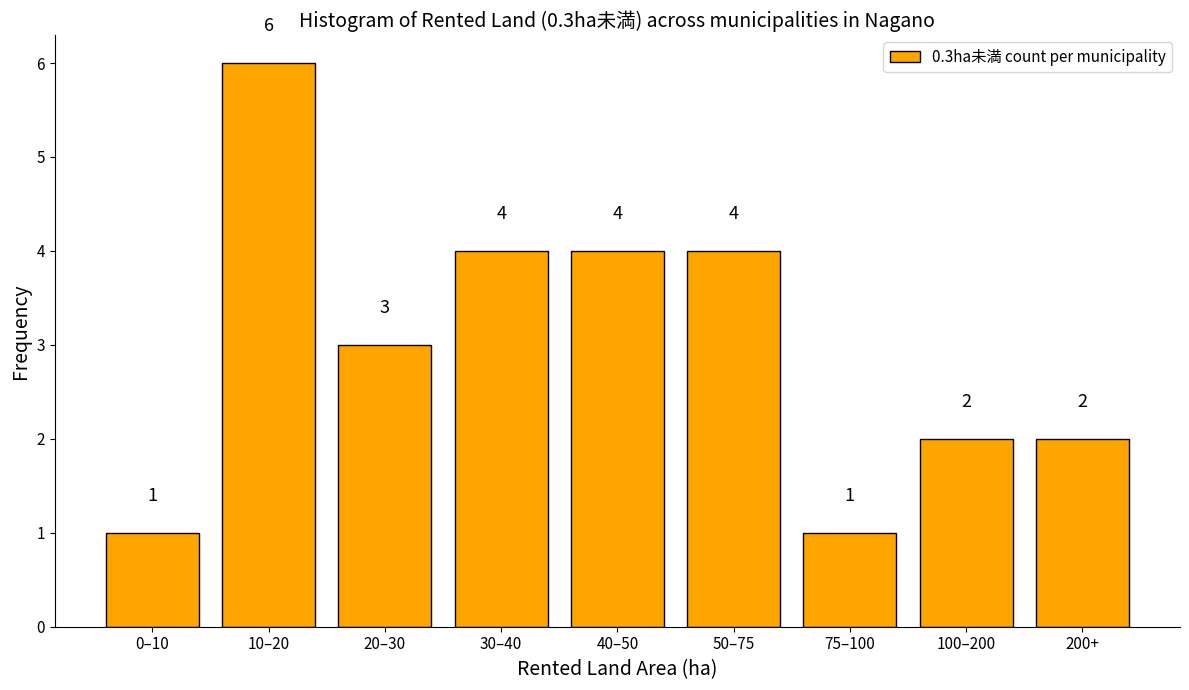

Reading left to right, extract all data points from this chart.

0–10=1	10–20=6	20–30=3	30–40=4	40–50=4	50–75=4	75–100=1	100–200=2	200+=2